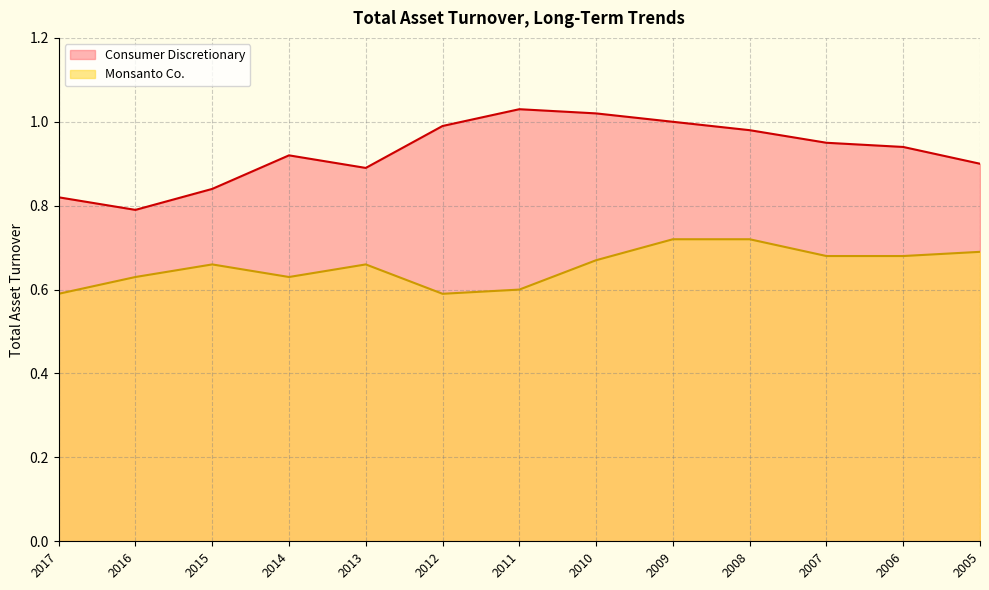

True or false: Consumer Discretionary and Monsanto Co. cross at least once.

False